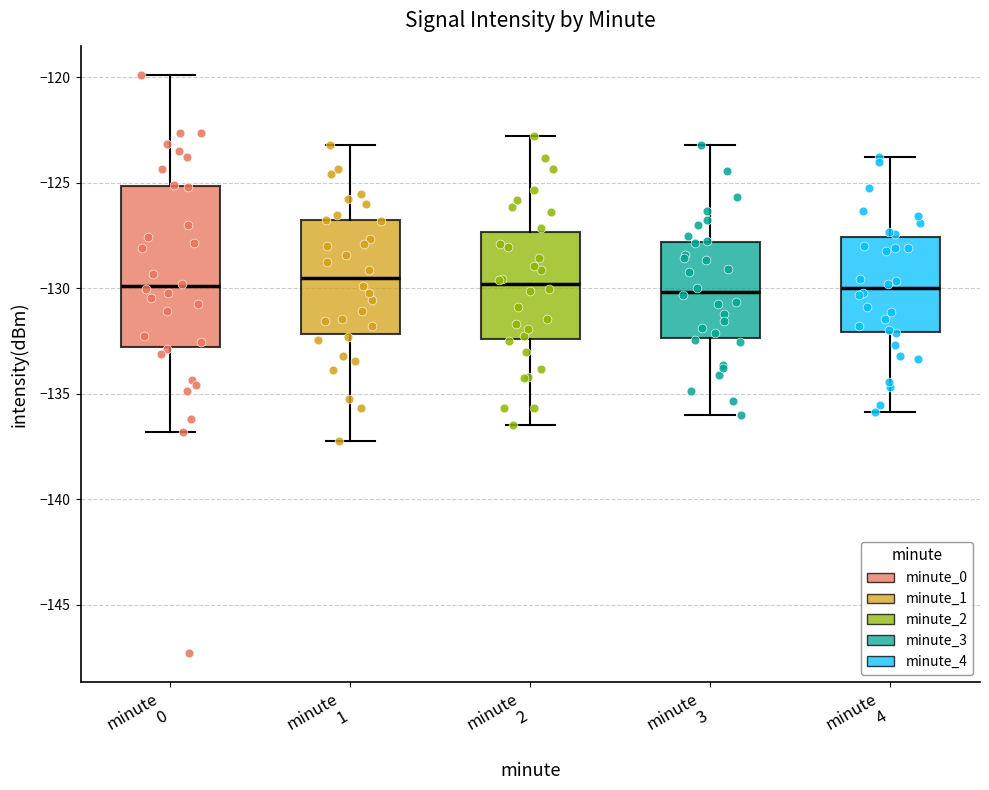

Which box is the tallest, from its lower edge to its upper edge?

minute 0